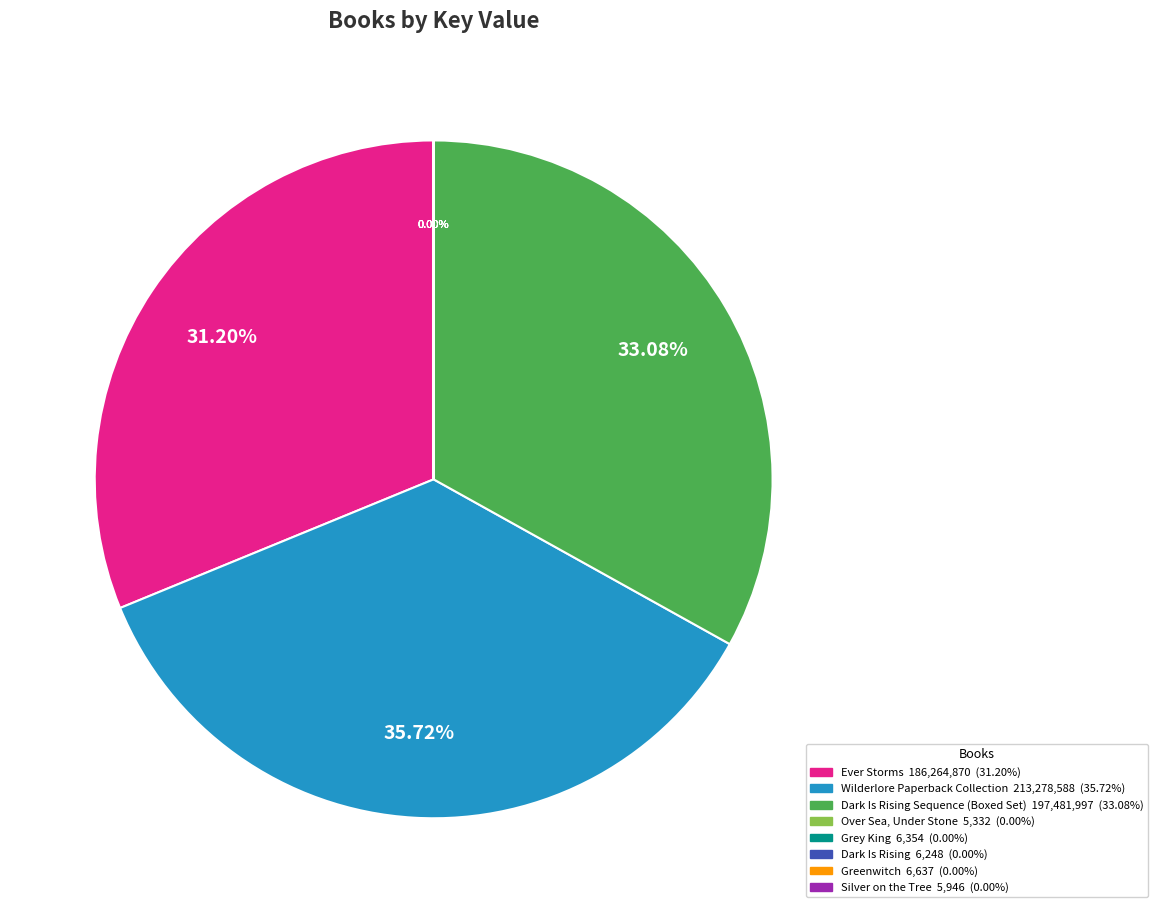

Does any single category account for the majority?

No